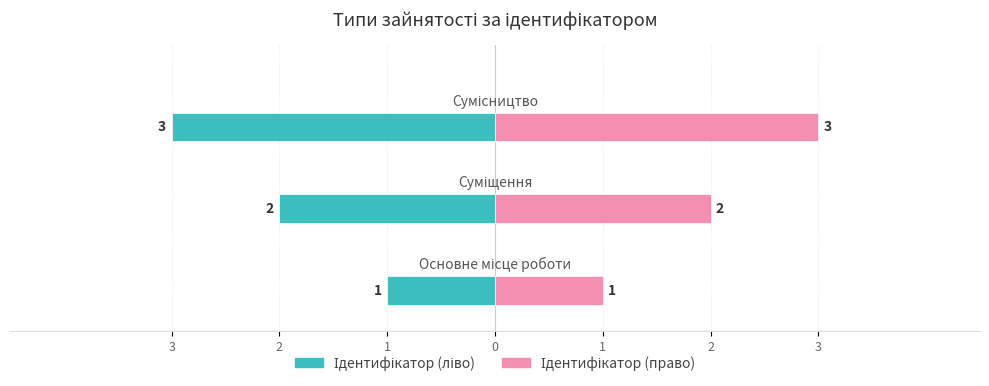

Is it true that Ідентифікатор (право) equals 1 at 2?

False